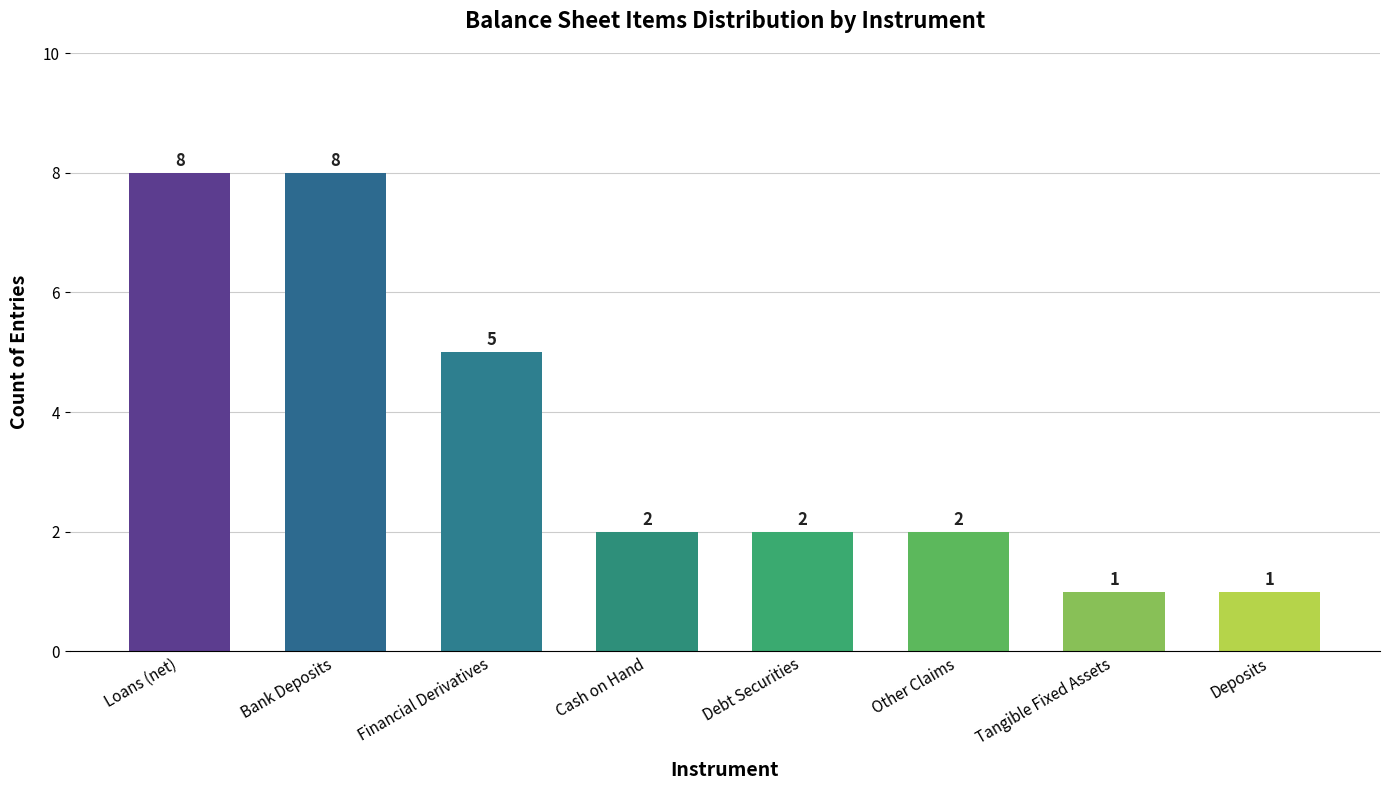

How many data points does each series have?

8